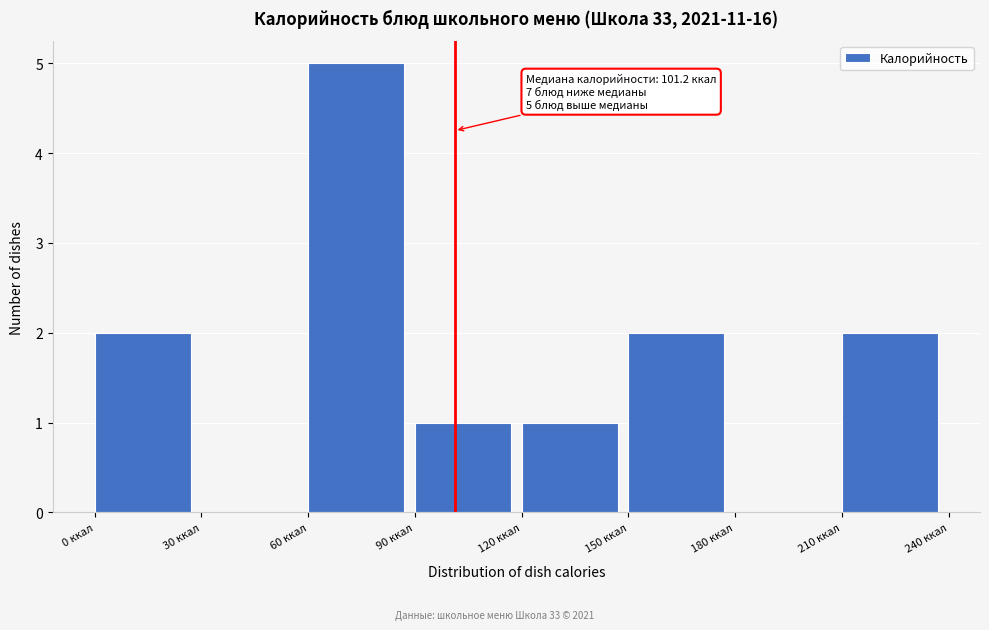

Over which range of the x-axis is the bar tallest?

60 to 90